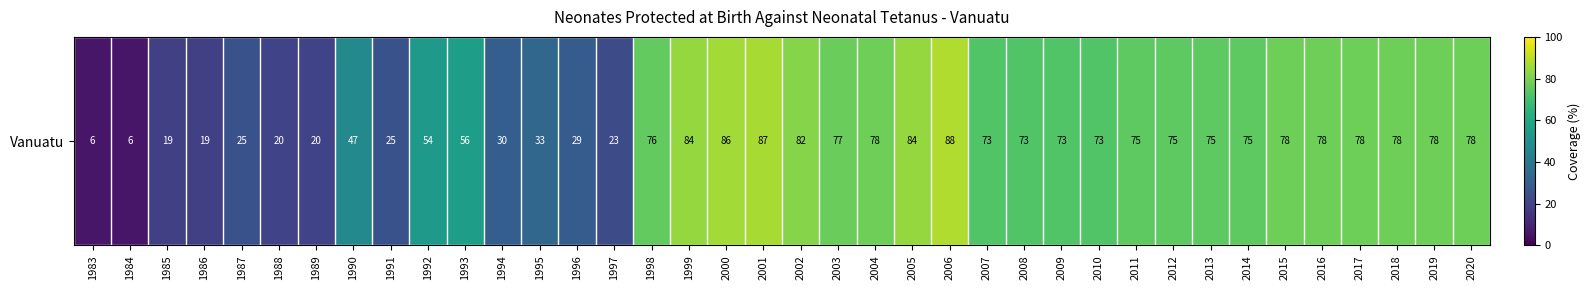

What is the difference between the values at 2009 and 2005?

11